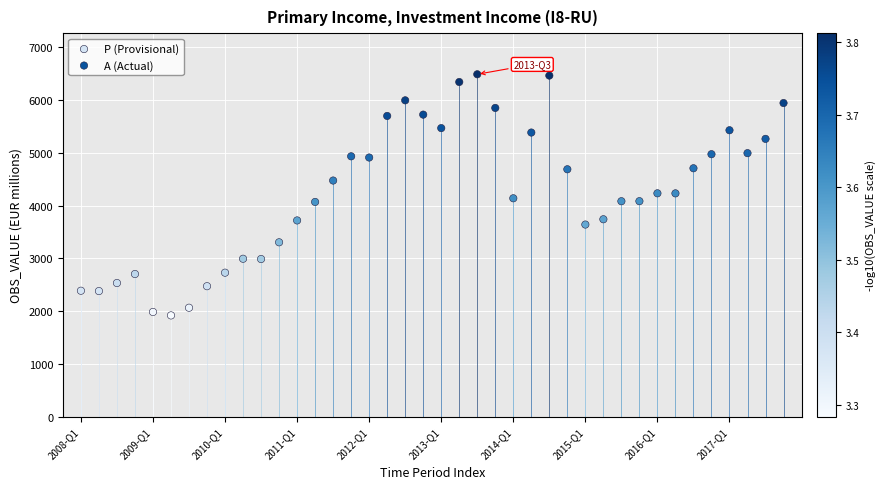

Which series has the widest spread of Y values?

P (Provisional)